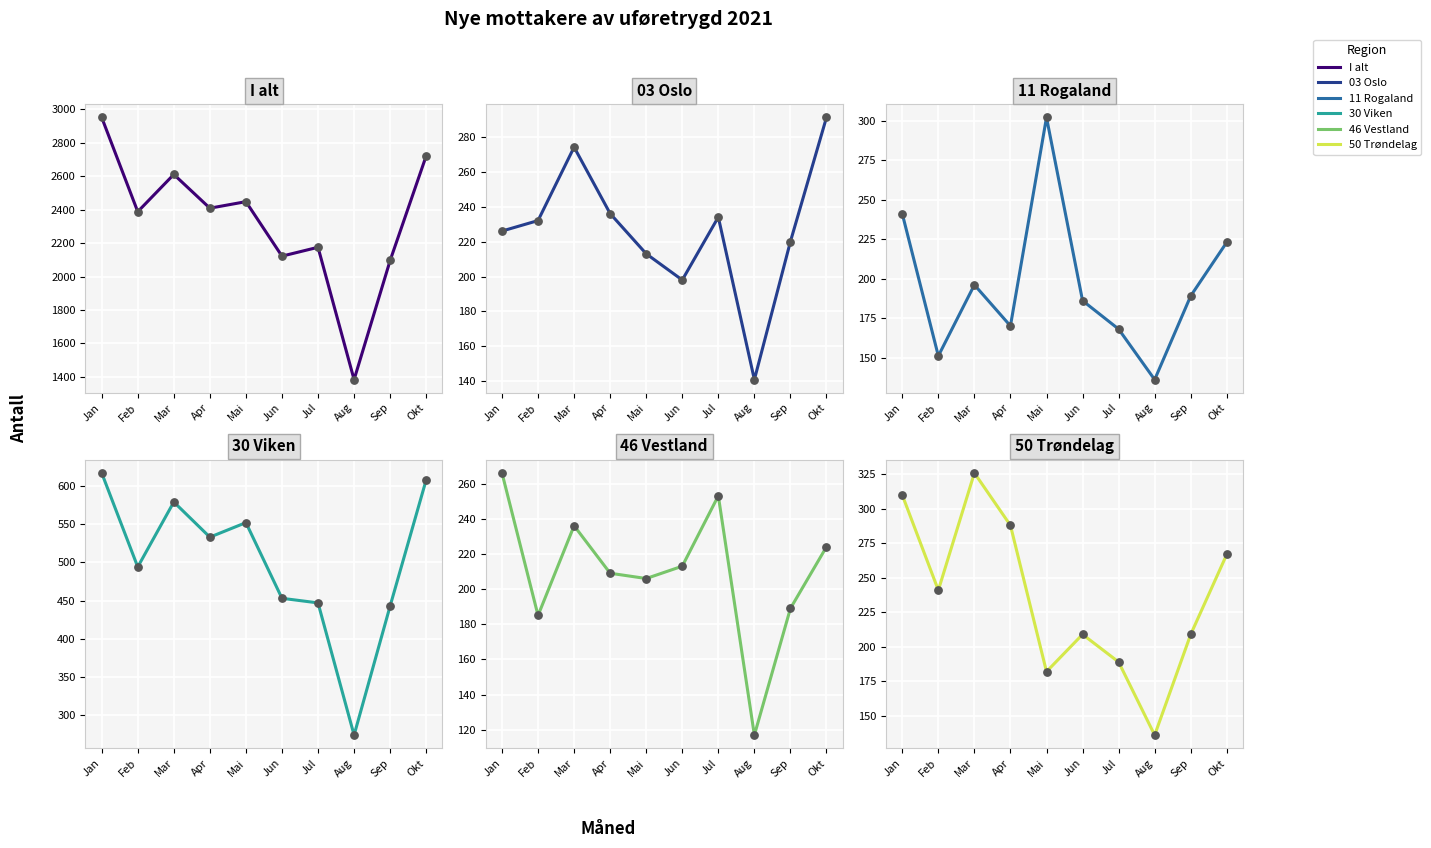

At how many categories does at least one series exceed 2550?

3